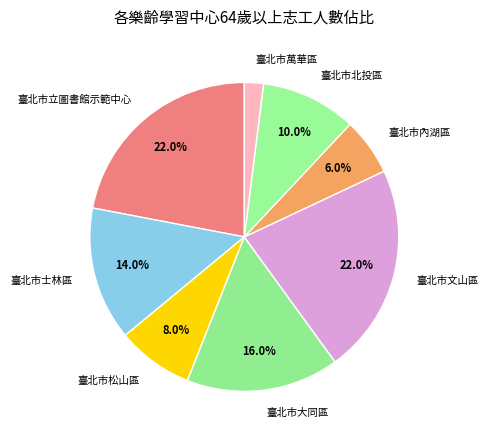

Combined, what portion of the pie is 臺北市大同區 and 臺北市北投區?

26.0%